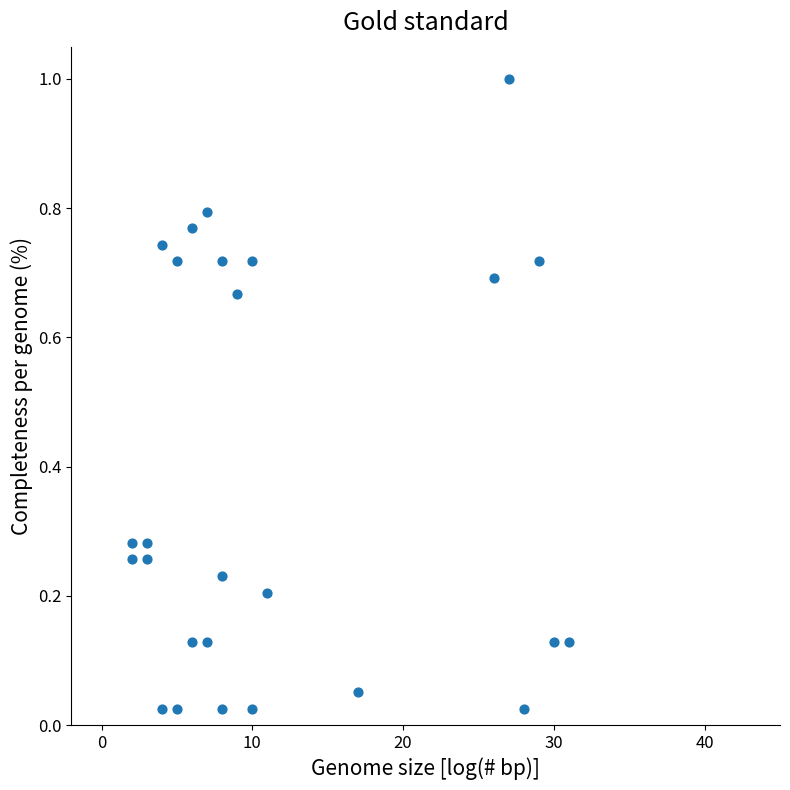

What is the range of Y values (max minus min)?

1.0